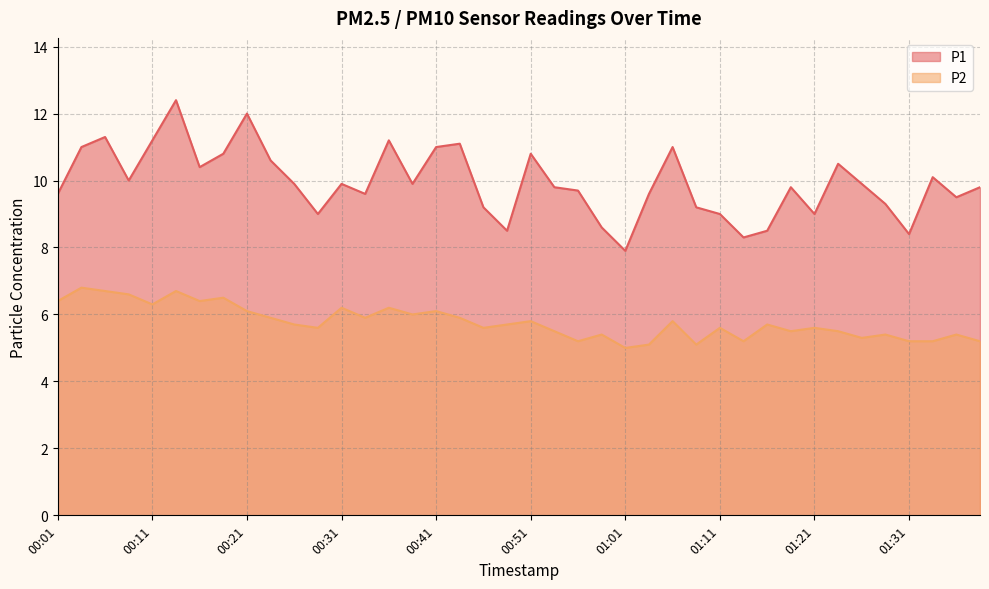

Count the number of categories in the chart.

40